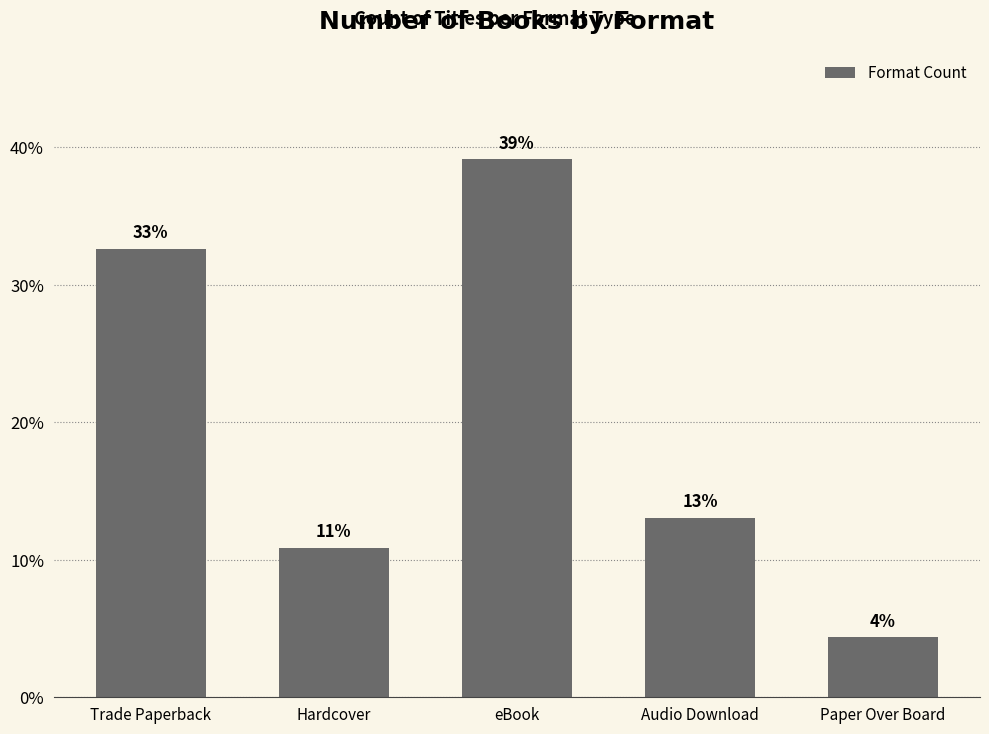

What is the change in value from Trade Paperback to Audio Download?

-19.6